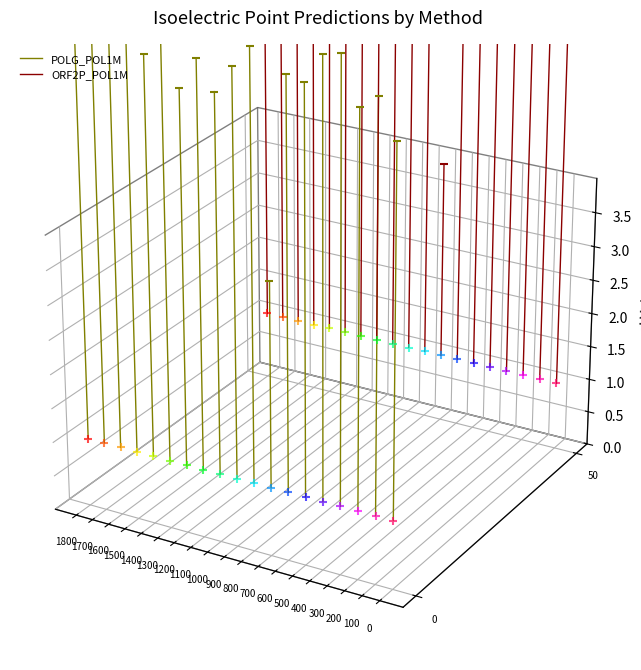

What is the difference between the maximum and minimum values in the POLG_POL1M series?

0.1